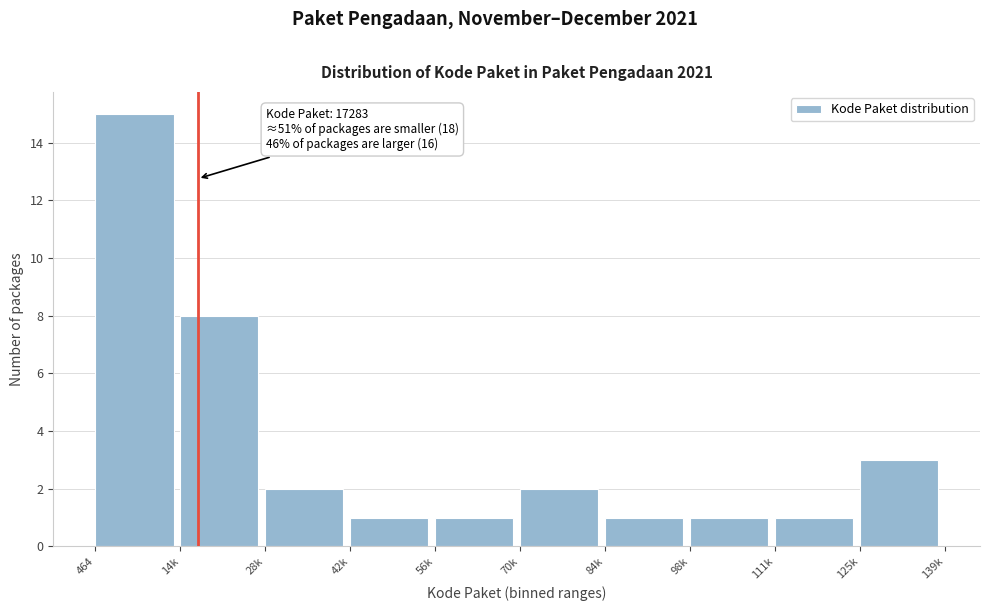

Reading left to right, what are all the values shown in this chart?

464=15	14k=8	28k=2	42k=1	56k=1	70k=2	84k=1	98k=1	111k=1	125k=3